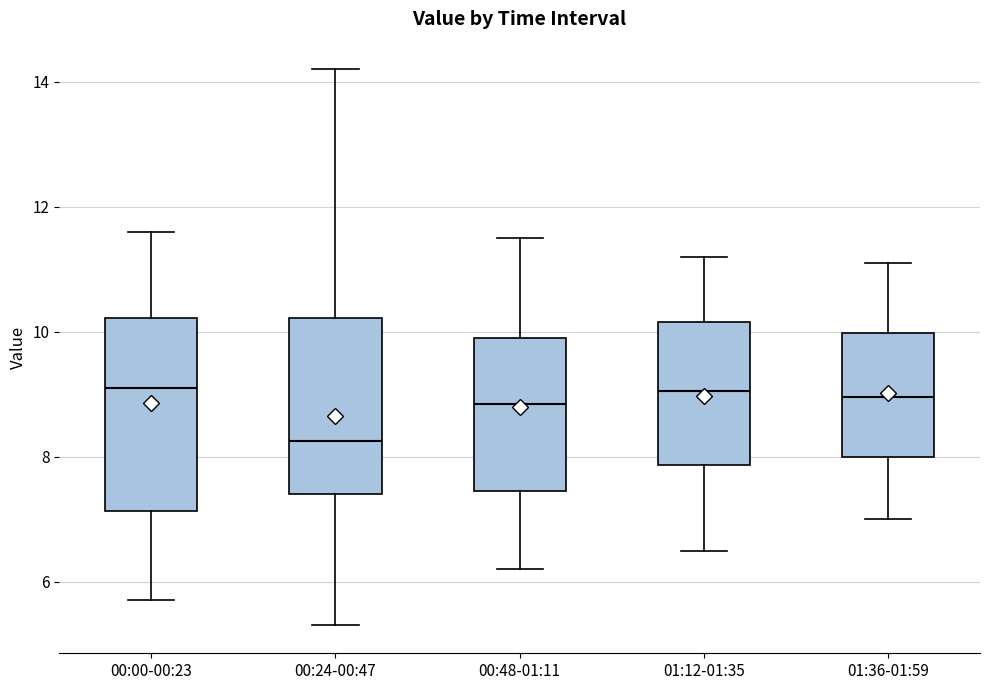

Reading left to right, read every box against the y-axis: the position of its median line, the range the box covers, and the ends of its whiskers. The values are not printed on the chart, so give them approximately, as read against the axis.

00:00-00:23: median 9.2, box 7.2 to 10.2, whiskers 5.8 to 11.6
00:24-00:47: median 8.2, box 7.4 to 10.2, whiskers 5.4 to 14.2
00:48-01:11: median 8.8, box 7.4 to 10.0, whiskers 6.2 to 11.6
01:12-01:35: median 9.0, box 7.8 to 10.2, whiskers 6.6 to 11.2
01:36-01:59: median 9.0, box 8.0 to 10.0, whiskers 7.0 to 11.2